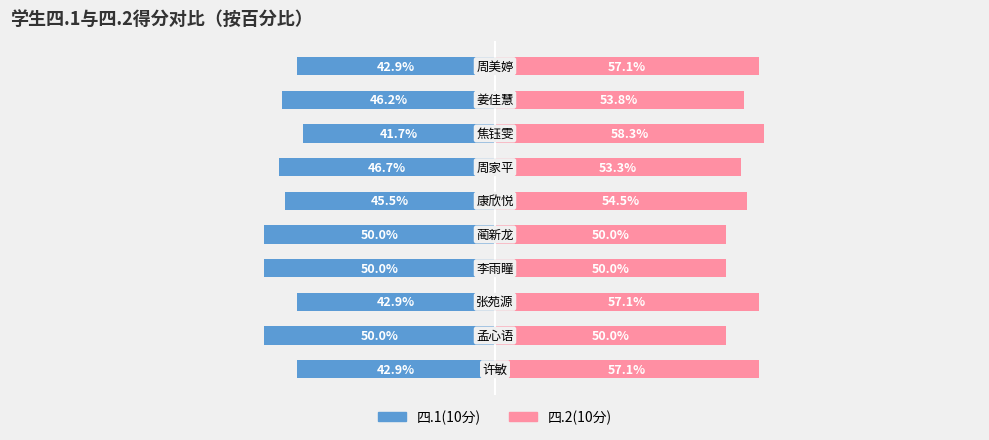

Is it true that 四.2(10分) equals 50.0 at 4?

True